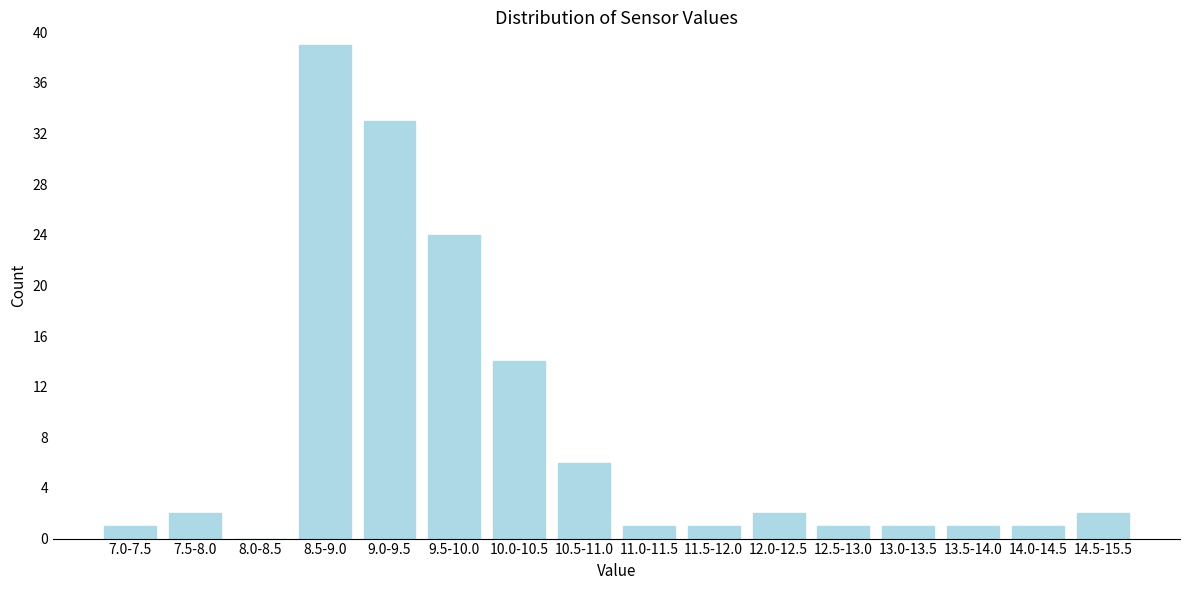

Reading left to right, extract all data points from this chart.

7.0-7.5=1	7.5-8.0=2	8.0-8.5=0	8.5-9.0=39	9.0-9.5=33	9.5-10.0=24	10.0-10.5=14	10.5-11.0=6	11.0-11.5=1	11.5-12.0=1	12.0-12.5=2	12.5-13.0=1	13.0-13.5=1	13.5-14.0=1	14.0-14.5=1	14.5-15.5=2